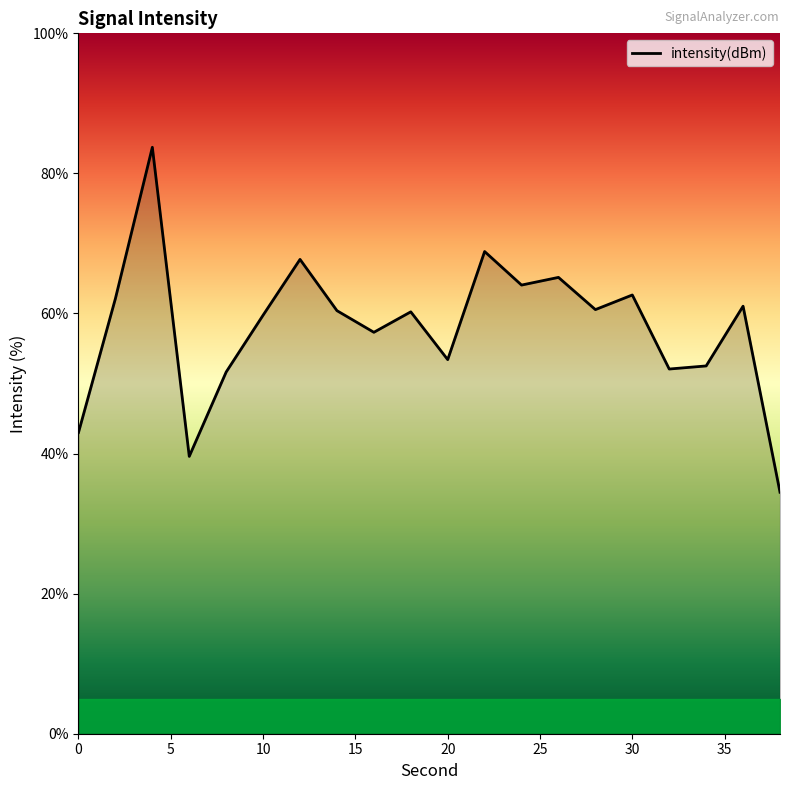

What is the maximum value shown in the chart?

83.7